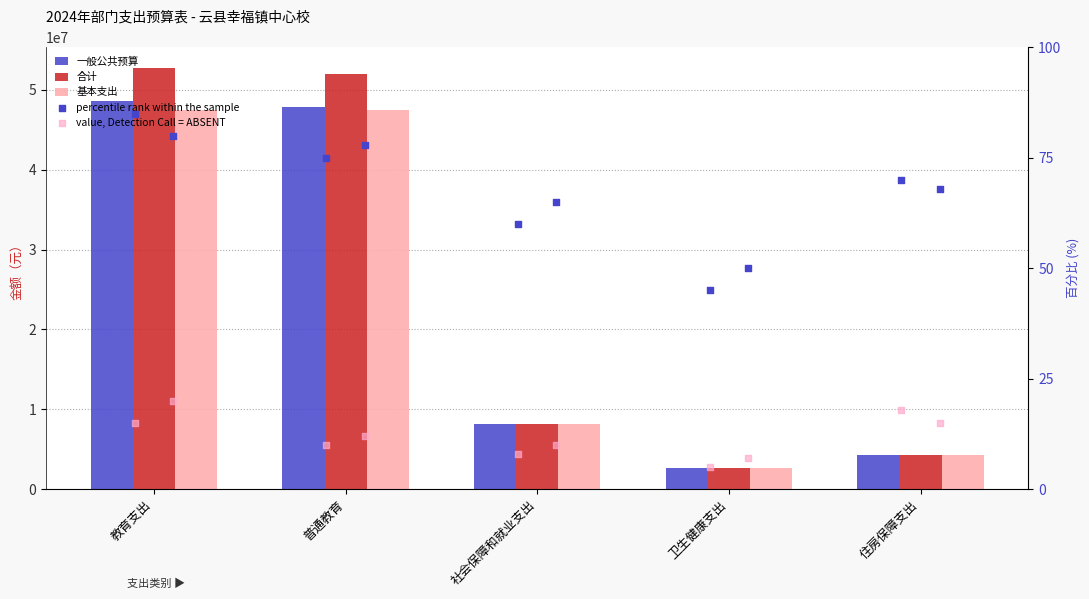

Which series has the widest spread of Y values?

合计